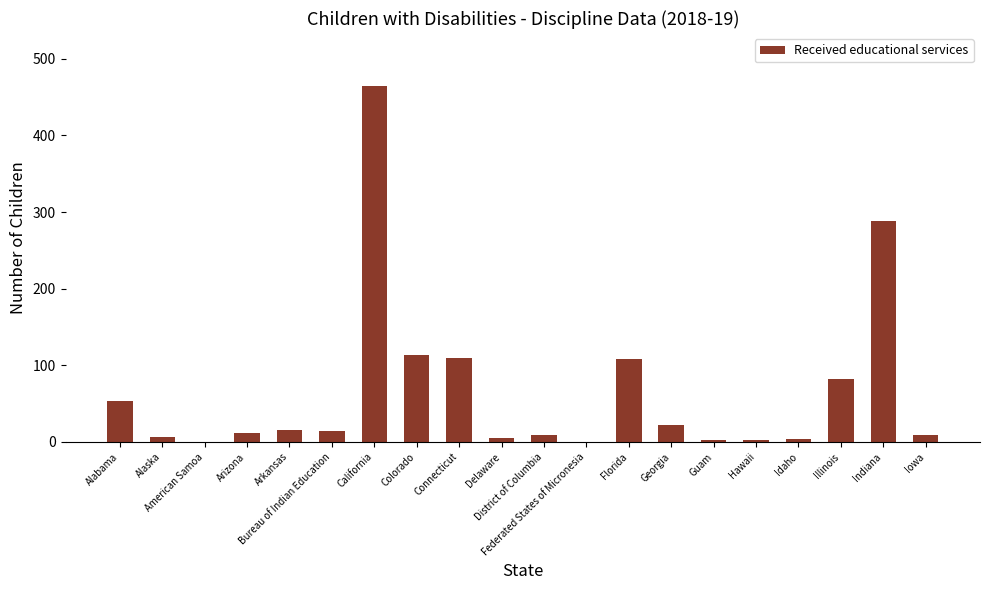

Between California and Iowa, which is larger?

California